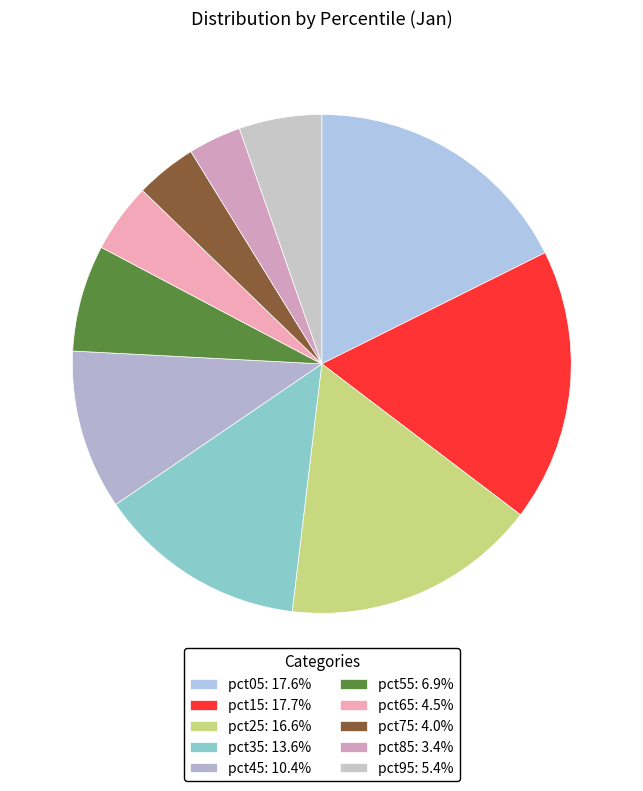

Between pct05 and pct25, which is larger?

pct05